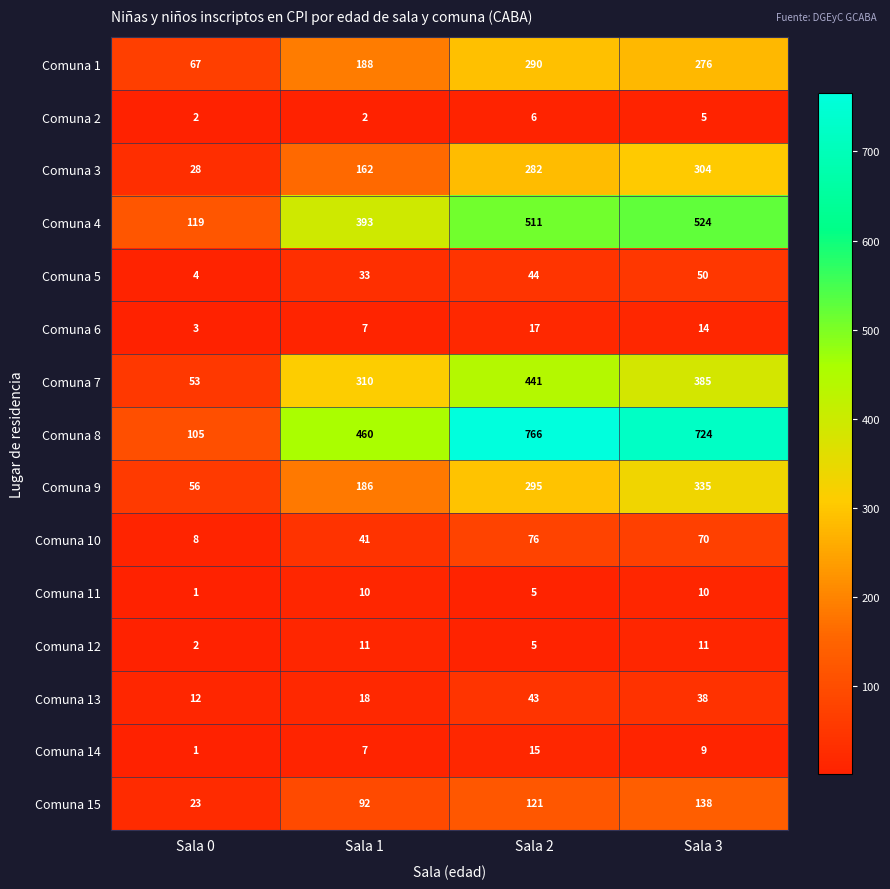

What is the spread (max minus min) of values at Sala 1?

458